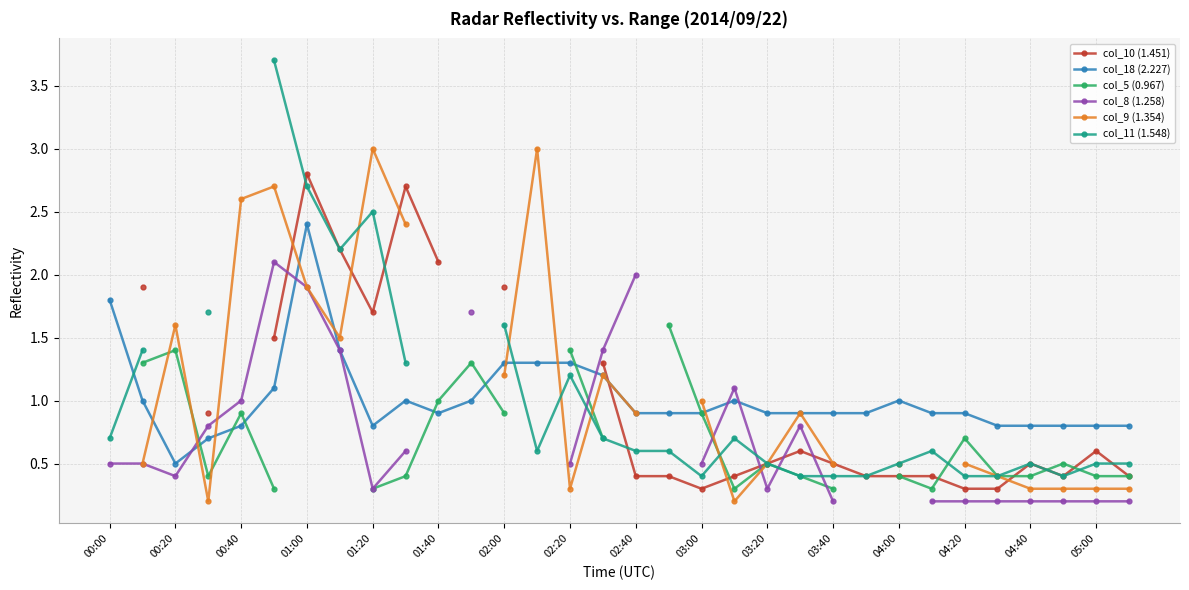

The value of col_18 (2.227) at 03:40 is 0.4. True or false?

False